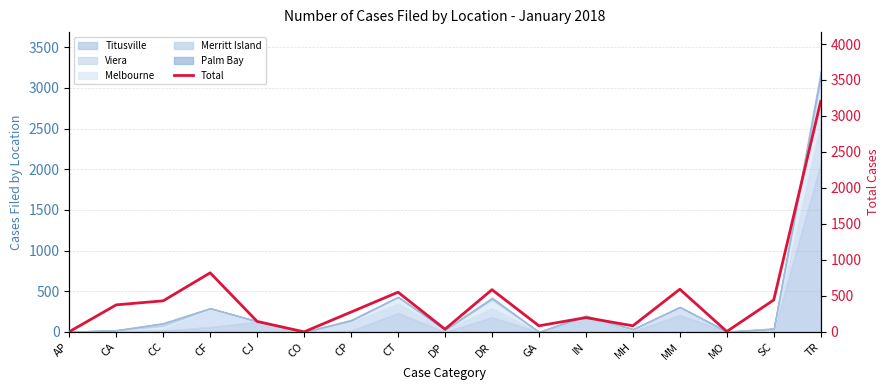

How many values are below 276?

8